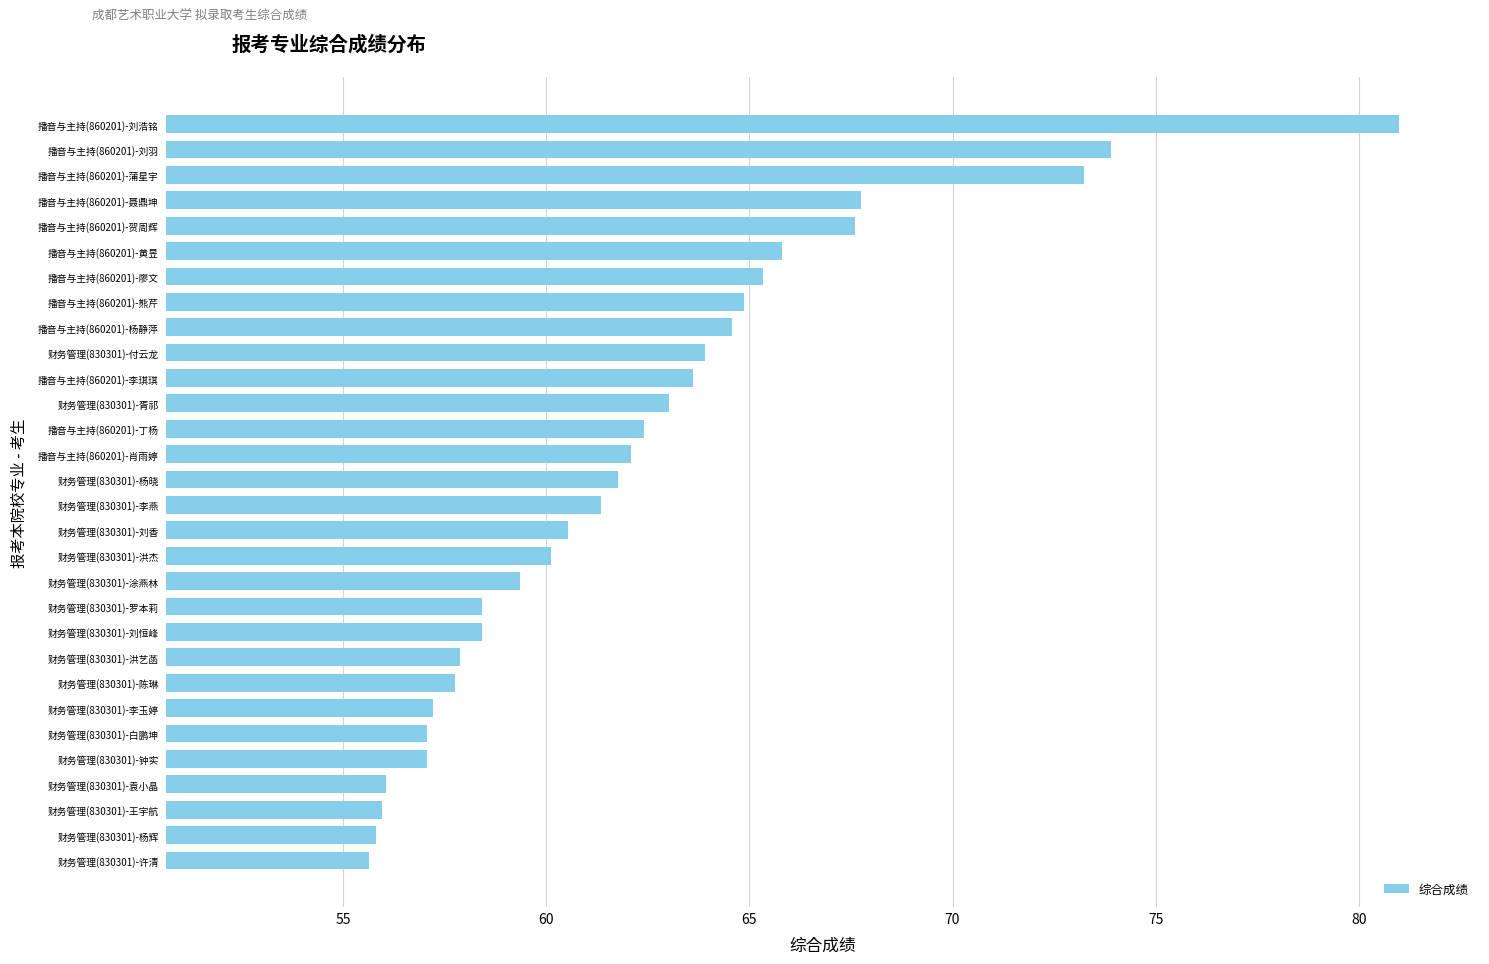

What is the smallest value displayed?

55.6